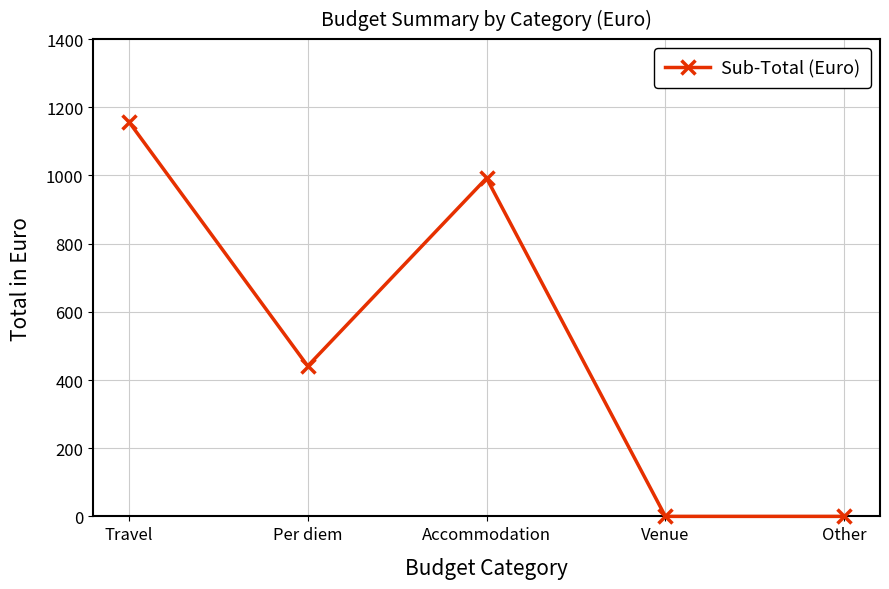

True or false: there are more than 2 points higher than both neighbors.

False